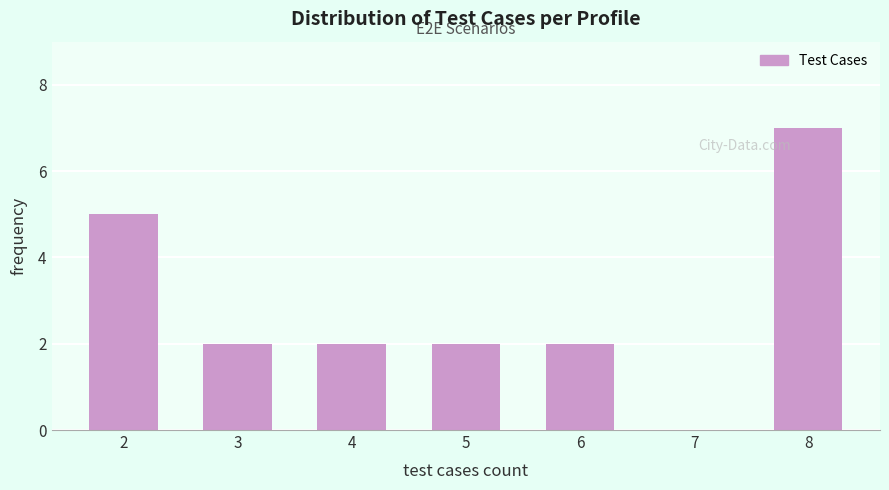

Over which range of the x-axis is the bar tallest?

7.5 to 8.5